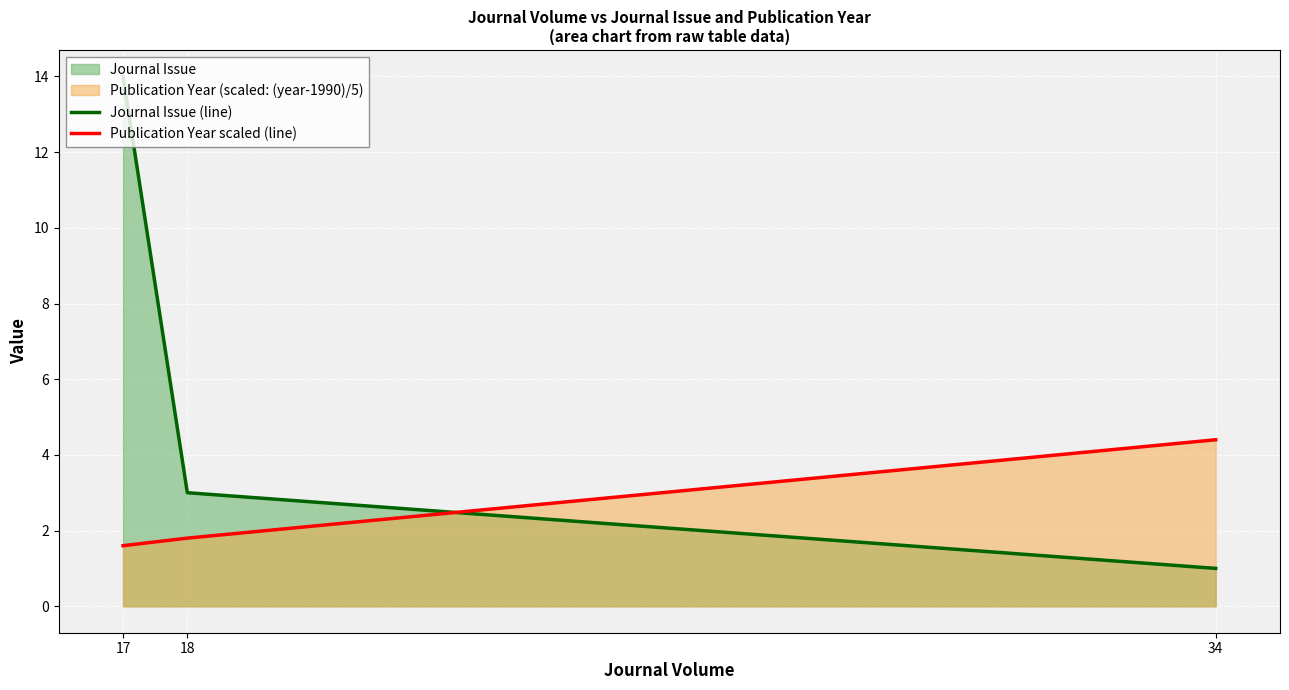

Reading left to right, extract all data points from this chart.

Journal Issue (line): 17=14.0	18=3.0	34=1.0
Publication Year scaled (line): 17=1.6	18=1.8	34=4.4